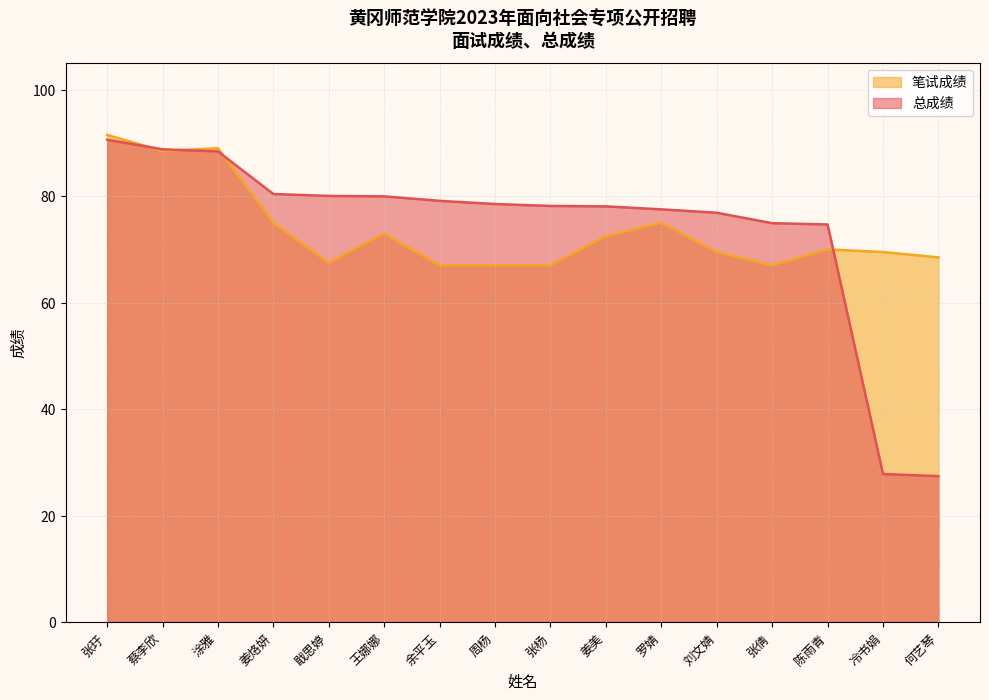

Reading right to left, what are all the values shown in this chart?

总成绩: 何艺琴=27.4	冷书娟=27.8	陈雨青=74.7	张倩=74.9	刘文婧=76.9	罗婧=77.5	姜美=78.1	张杨=78.2	周杨=78.5	余平玉=79.1	王娜娜=80.0	戢思婷=80.0	姜烙妍=80.4	涂雅=88.4	蔡李欣=88.8	张玗=90.6
笔试成绩: 何艺琴=68.5	冷书娟=69.5	陈雨青=70.0	张倩=67.0	刘文婧=69.5	罗婧=75.0	姜美=72.5	张杨=67.0	周杨=67.0	余平玉=67.0	王娜娜=73.0	戢思婷=67.5	姜烙妍=75.0	涂雅=89.0	蔡李欣=88.5	张玗=91.5